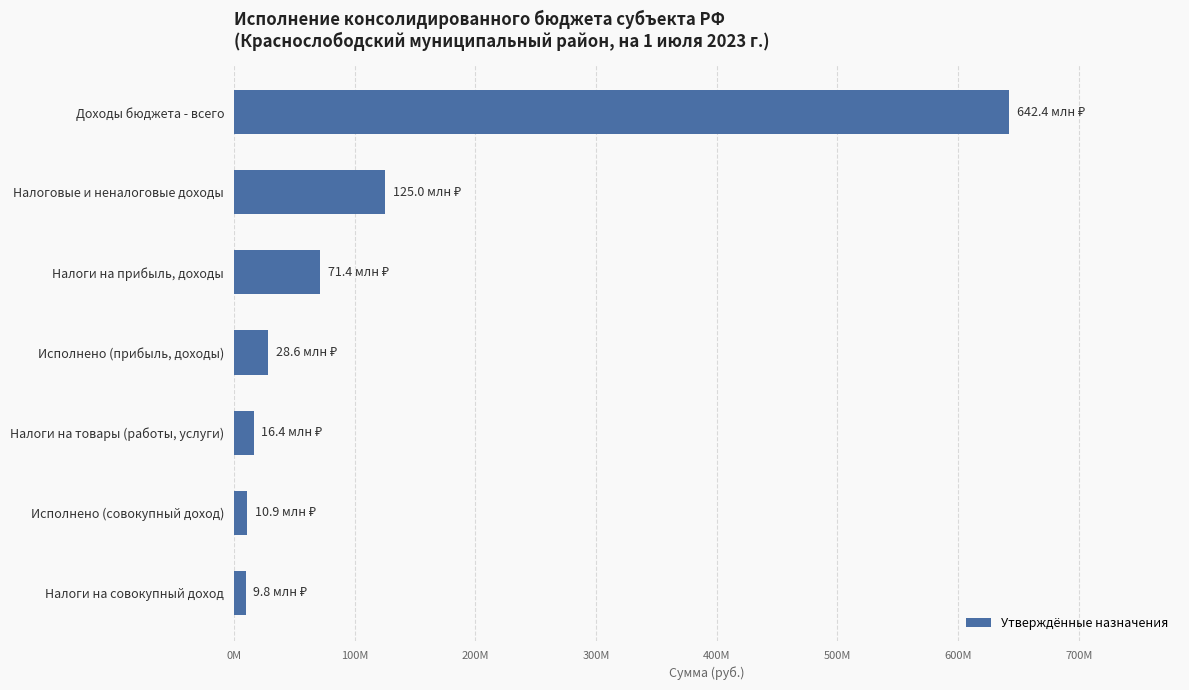

List the labels in order of value, largest first.

Доходы бюджета - всего, Налоговые и неналоговые доходы, Налоги на прибыль, доходы, Исполнено (прибыль, доходы), Налоги на товары (работы, услуги), Исполнено (совокупный доход), Налоги на совокупный доход